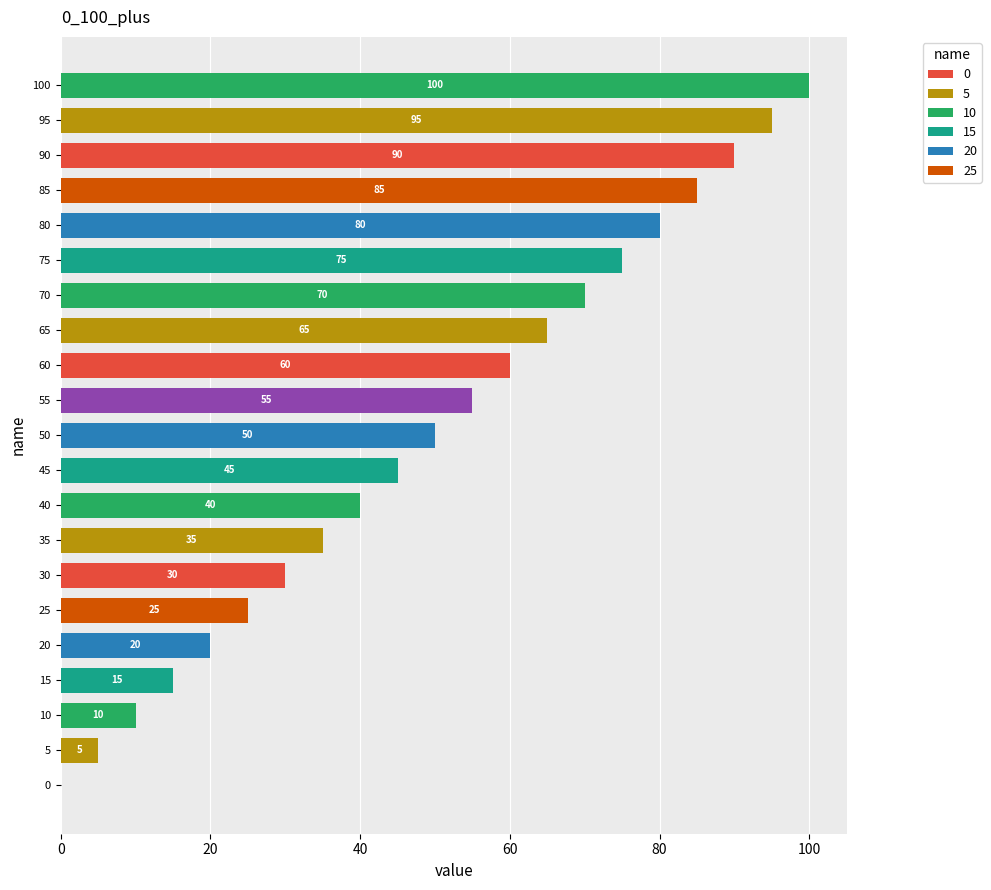

What is the maximum value shown in the chart?

100